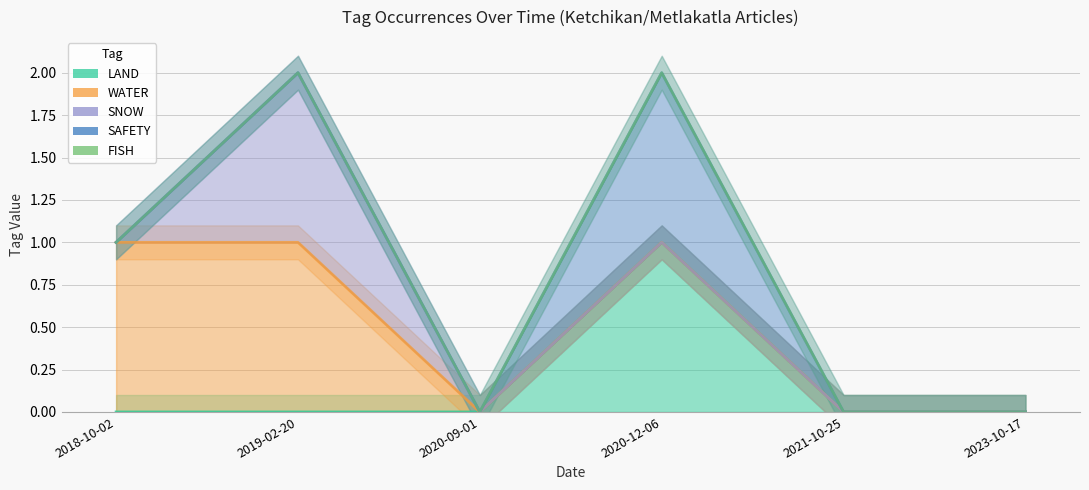

Which series has the largest total across all categories?

SAFETY